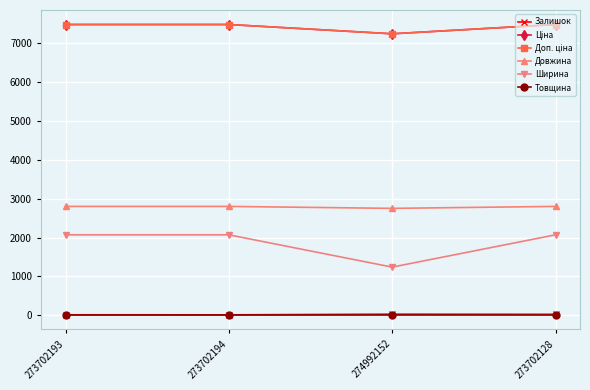

What is the label of the 2nd point from the right?

274992152